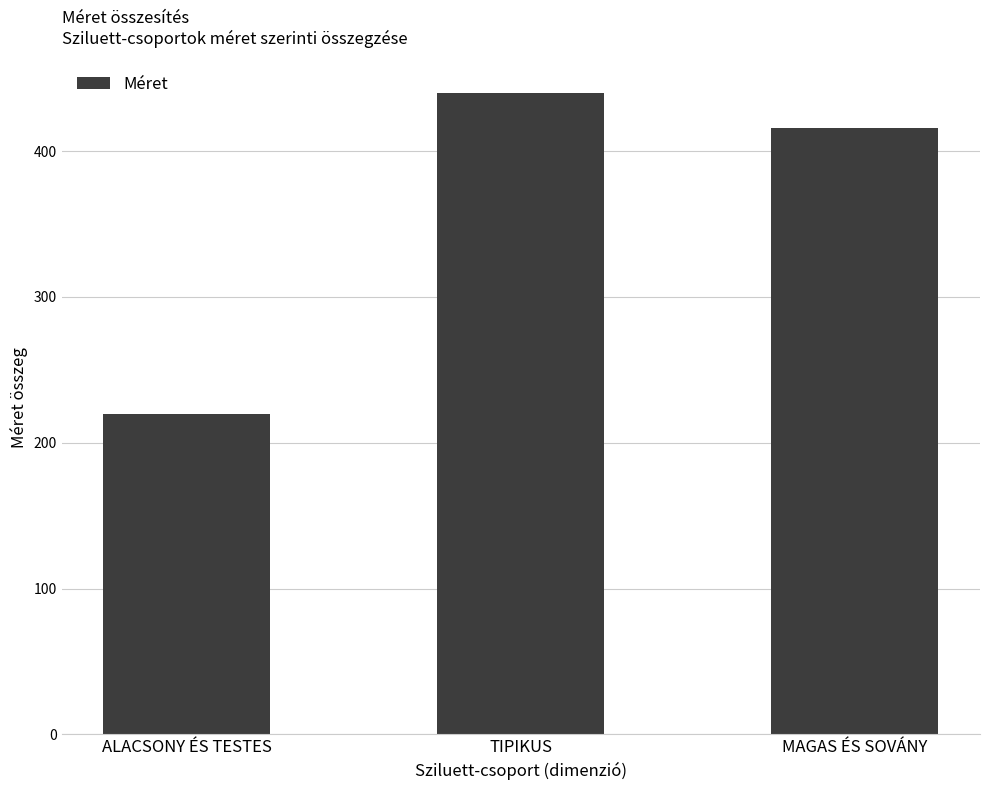

What is the ratio of the value at TIPIKUS to the value at MAGAS ÉS SOVÁNY?

1.1